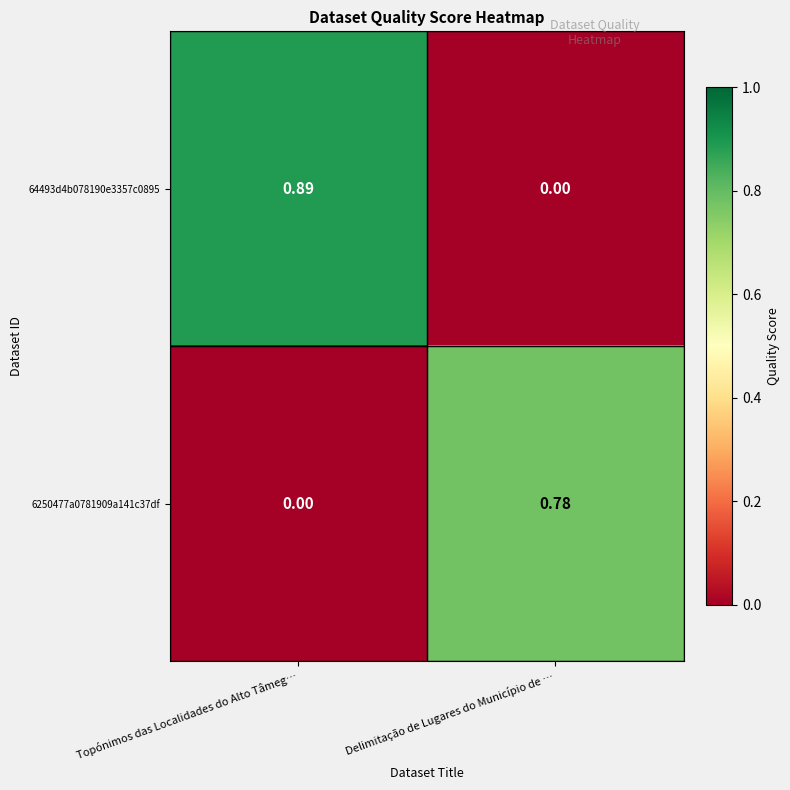

Which category has the lowest value in the 6250477a0781909a141c37df series?

Topónimos das Localidades do Alto Tâmeg…